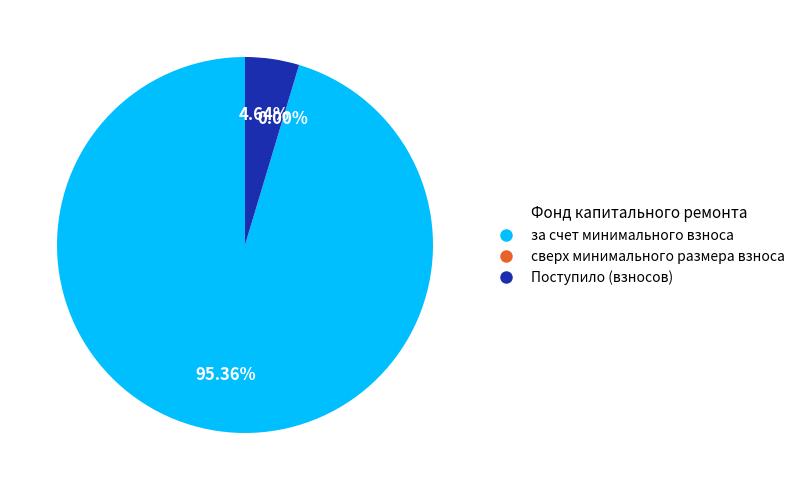

Do Поступило (взносов) and за счет минимального взноса together represent more than half of the pie?

Yes